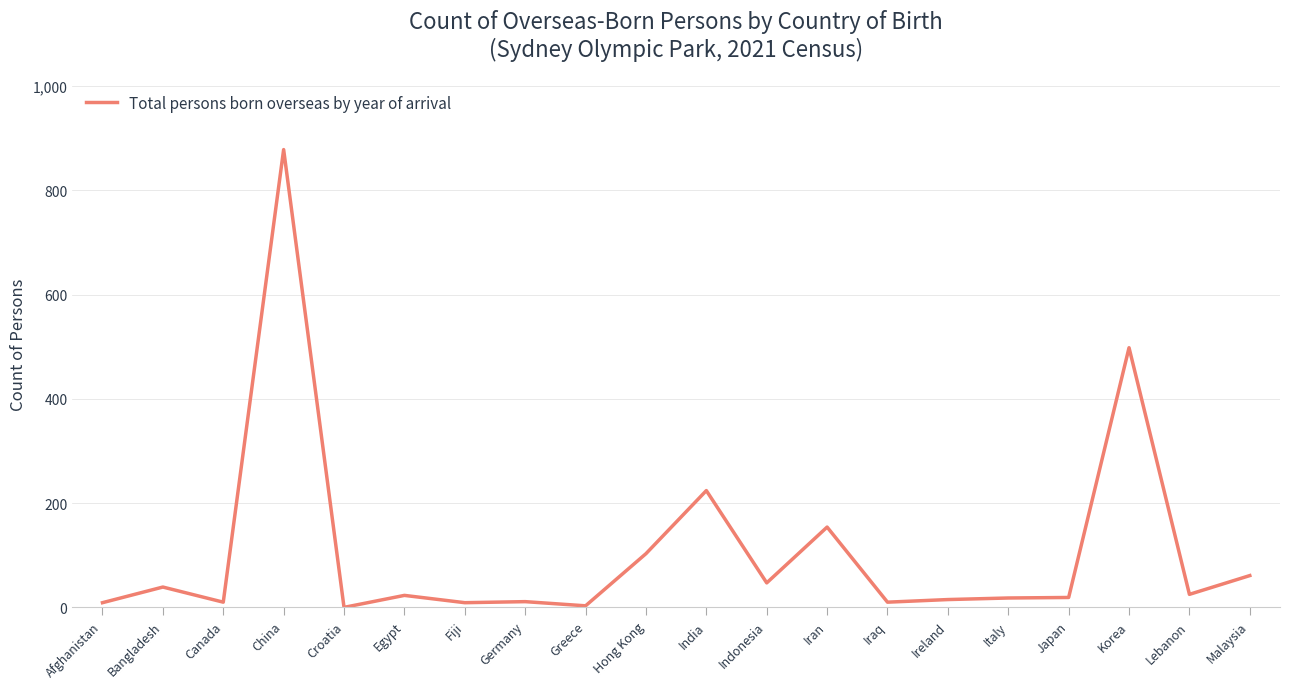

Does the chart have visible grid lines?

Yes